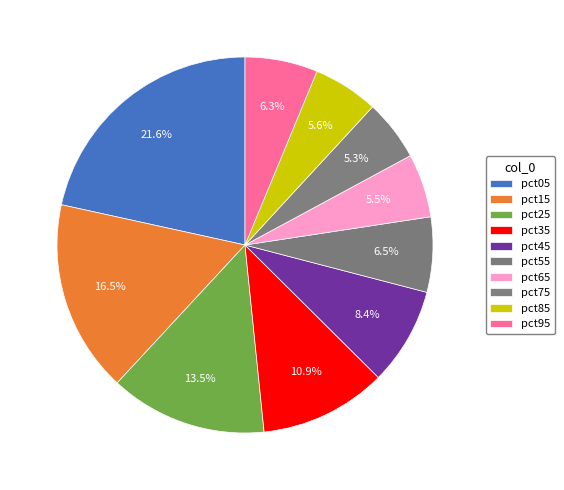

To the nearest percent, what is the combined percentage of pct15 and pct25?

30%